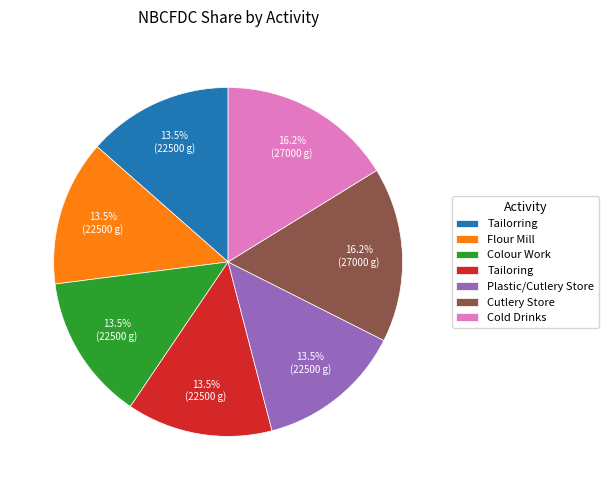

What is the ratio of the value at Flour Mill to the value at Cold Drinks?

0.8